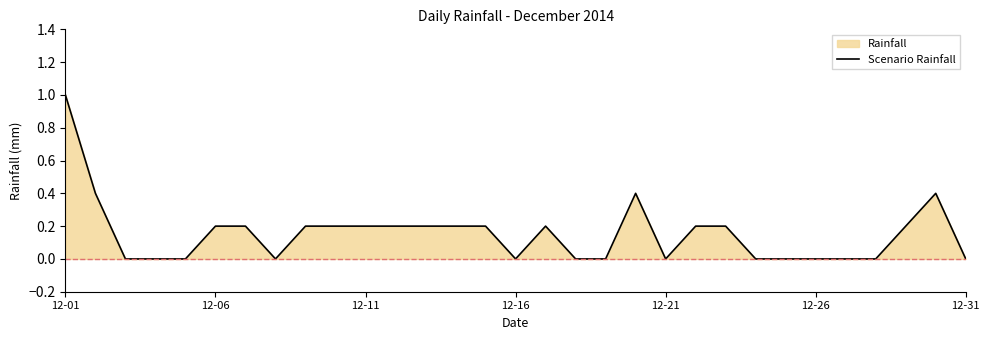

What is the maximum value shown in the chart?

1.0